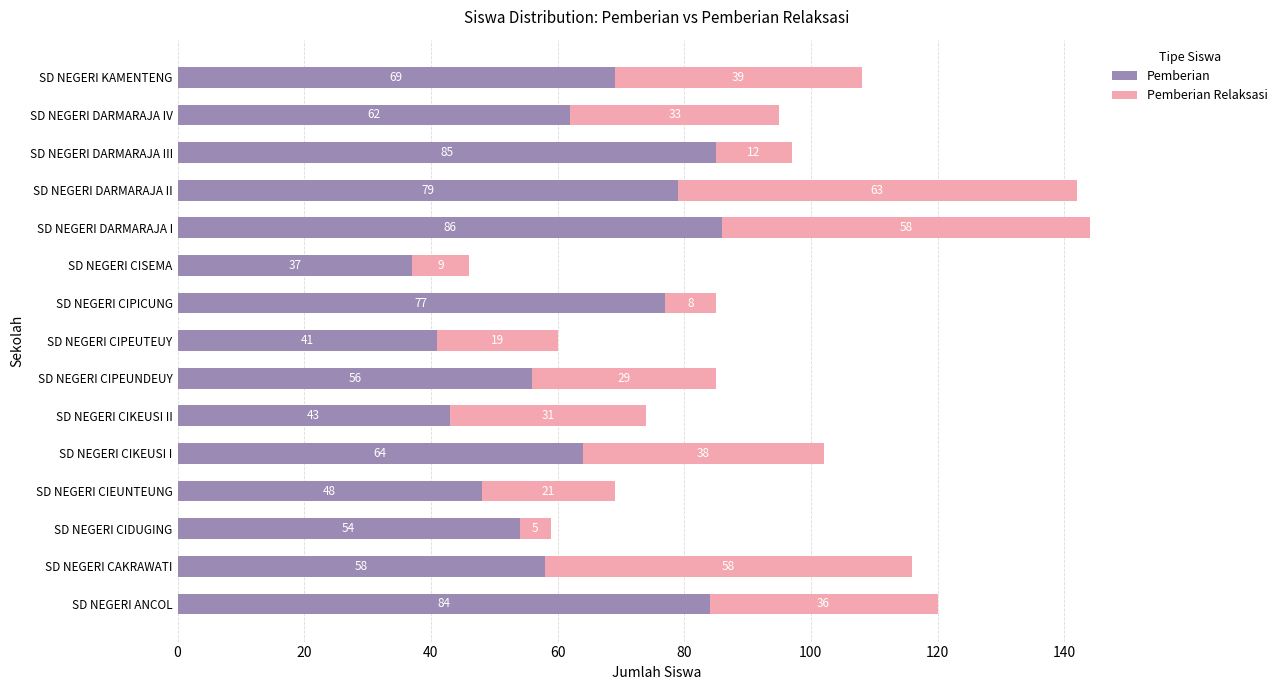

Rank the categories by Pemberian value from highest to lowest.

SD NEGERI DARMARAJA I, SD NEGERI DARMARAJA III, SD NEGERI ANCOL, SD NEGERI DARMARAJA II, SD NEGERI CIPICUNG, SD NEGERI KAMENTENG, SD NEGERI CIKEUSI I, SD NEGERI DARMARAJA IV, SD NEGERI CAKRAWATI, SD NEGERI CIPEUNDEUY, SD NEGERI CIDUGING, SD NEGERI CIEUNTEUNG, SD NEGERI CIKEUSI II, SD NEGERI CIPEUTEUY, SD NEGERI CISEMA